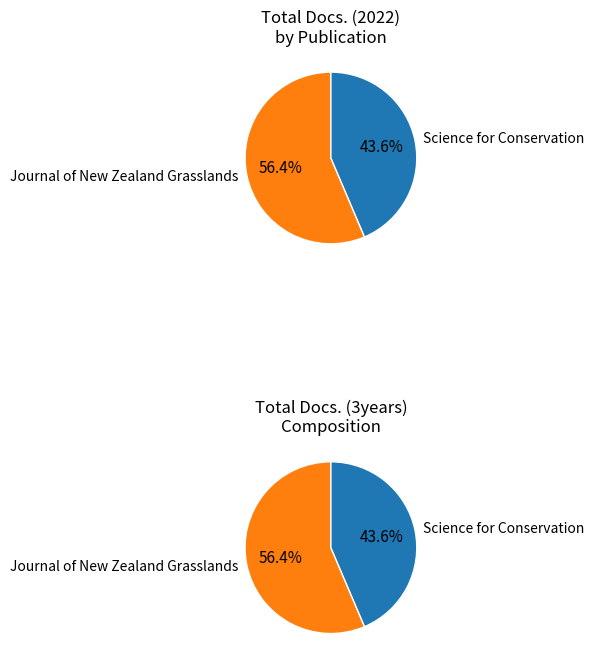

Rank the categories by value from lowest to highest.

Science for Conservation, Journal of New Zealand Grasslands